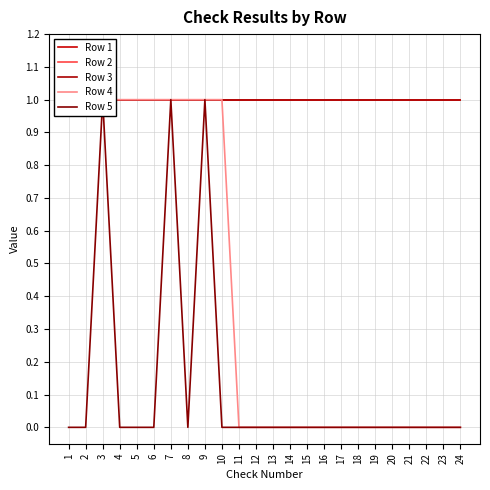

Reading right to left, transcribe all the data shown in this chart.

Row 1: 1	1	1	1	1	1	1	1	1	1	1	1	1	1	1	1	1	1	1	1	1	1	1	1
Row 2: 1	1	1	1	1	1	1	1	1	1	1	1	1	1	1	1	1	1	1	1	1	1	1	1
Row 3: 1	1	1	1	1	1	1	1	1	1	1	1	1	1	1	1	1	1	1	1	1	1	1	1
Row 4: 0	0	0	0	0	0	0	0	0	0	0	0	0	0	1	1	1	1	1	1	1	1	1	1
Row 5: 0	0	0	0	0	0	0	0	0	0	0	0	0	0	0	1	0	1	0	0	0	1	0	0